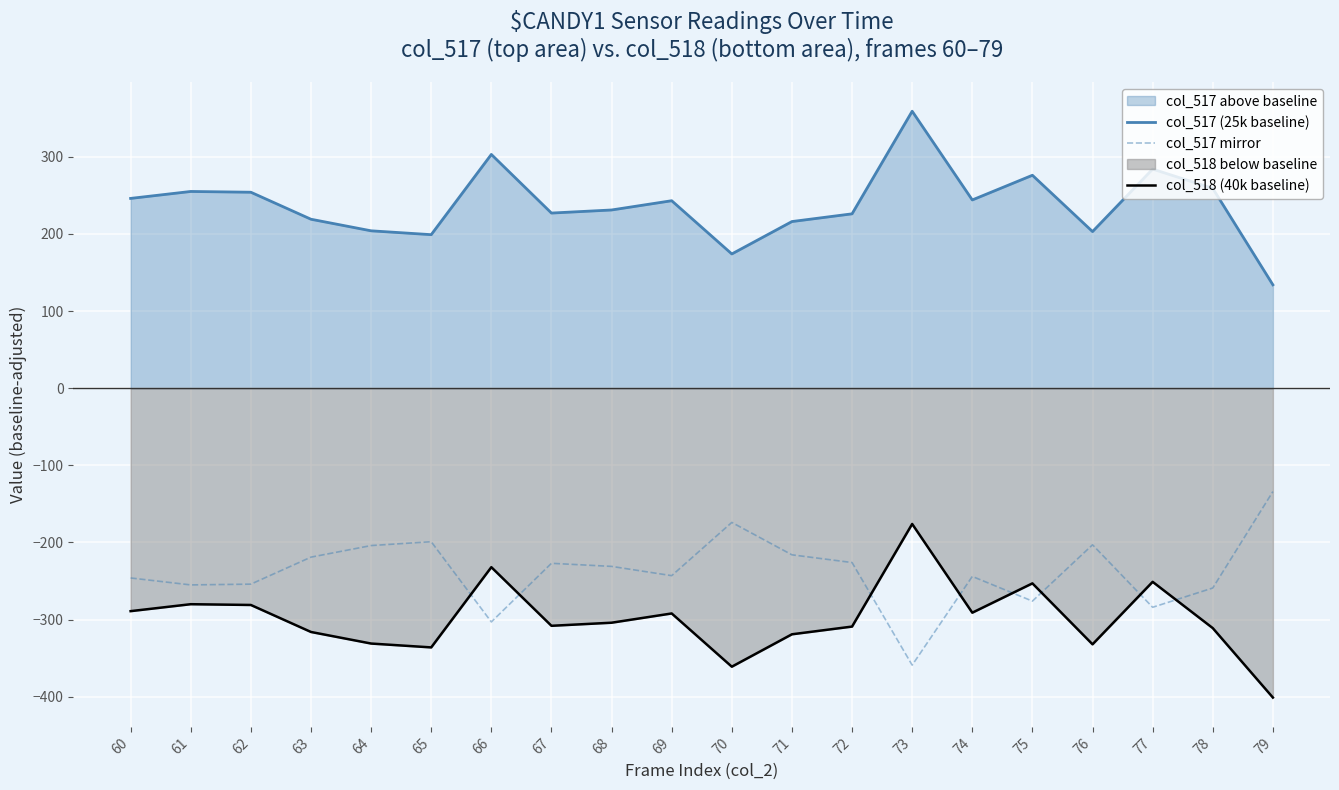

At which label does col_518 (40k baseline) reach its peak?

73